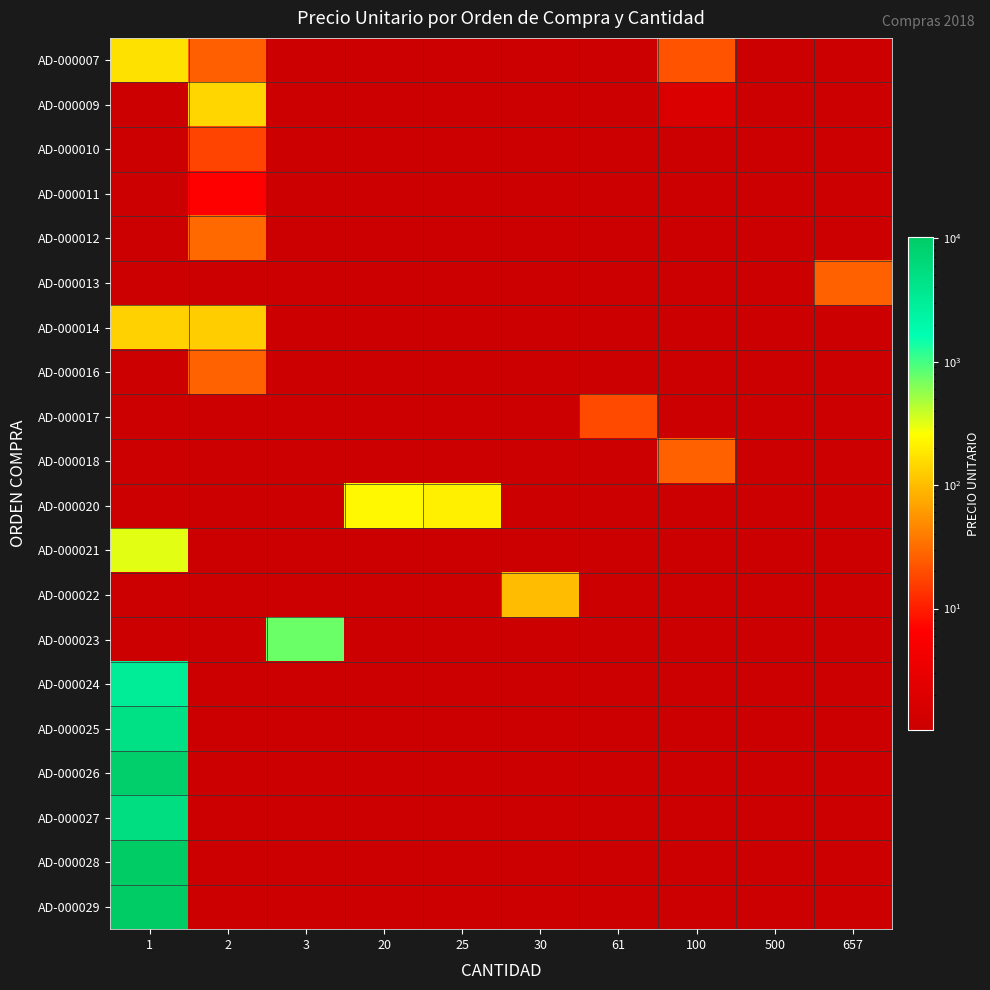

At how many categories does at least one series exceed 2468?

1